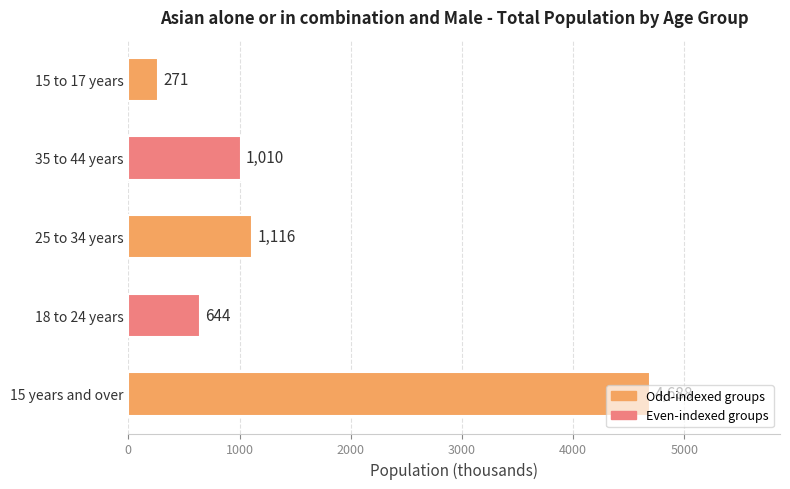

How many bars are there in total?

5